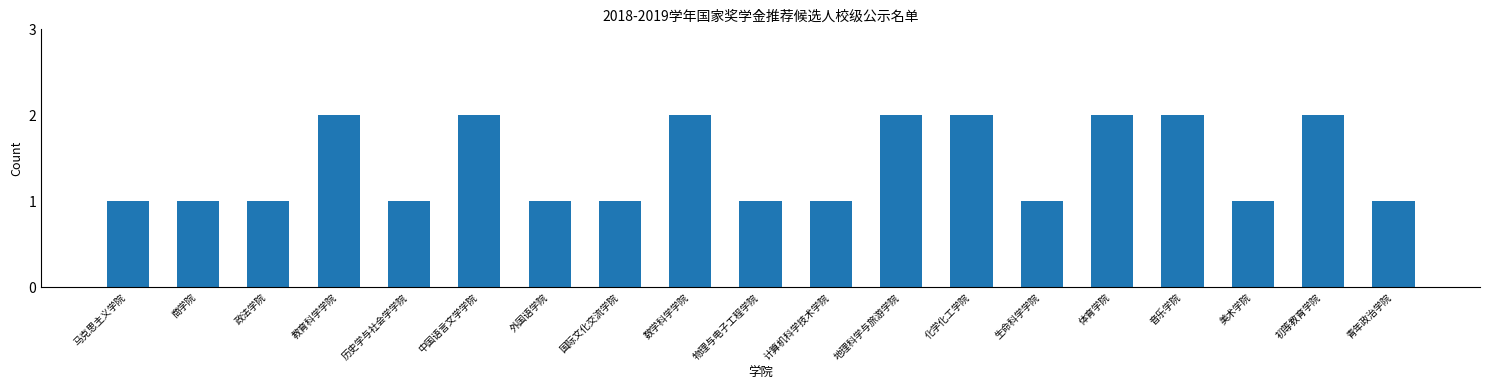

What is the change in value from 计算机科学技术学院 to 初等教育学院?

+1